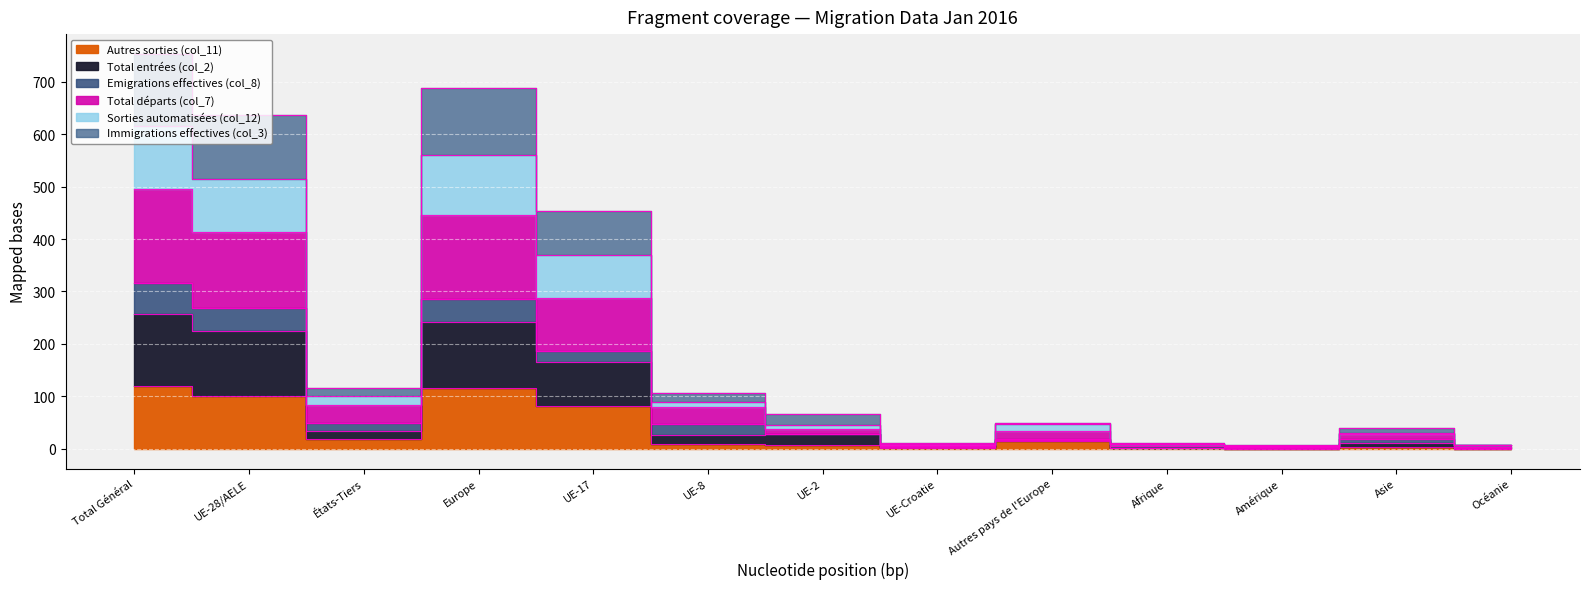

Which label corresponds to the smallest value in the chart?

Amérique